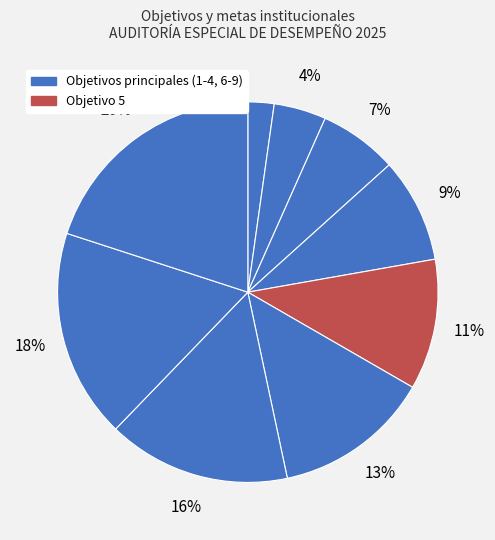

What is the smallest slice in the pie chart?

Objetivo 1